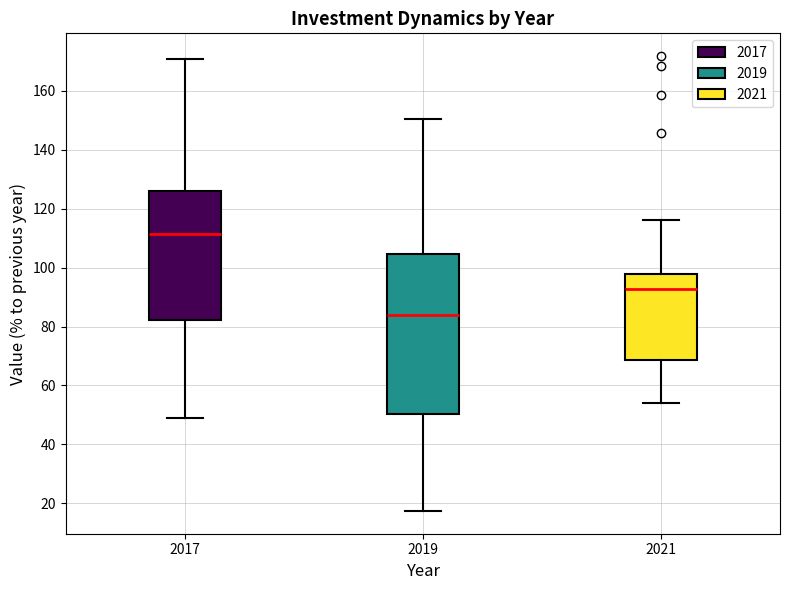

Reading left to right, transcribe this box plot: for each box, give where its median line is, the range the box spans, and where its two whiskers end, as read against the y-axis. The values are not printed on the chart, so give them approximately, as read against the axis.

2017: median 112, box 82 to 126, whiskers 48 to 170
2019: median 84, box 50 to 104, whiskers 18 to 150
2021: median 92, box 68 to 98, whiskers 54 to 116